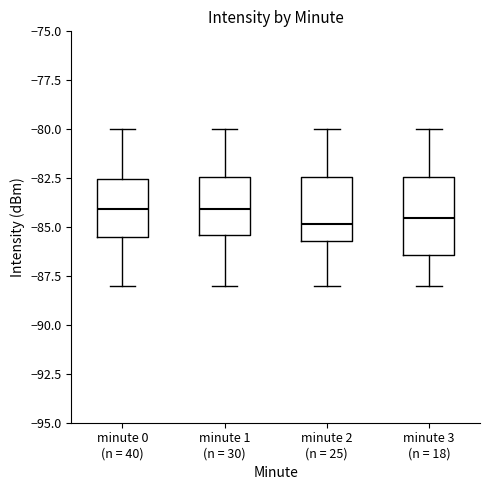

Reading left to right, transcribe this box plot: for each box, give where its median line is, the range the box spans, and where its two whiskers end, as read against the y-axis. The values are not printed on the chart, so give them approximately, as read against the axis.

minute 0 (n = 40): median -84.0, box -85.5 to -82.5, whiskers -88.0 to -80.0
minute 1 (n = 30): median -84.0, box -85.5 to -82.5, whiskers -88.0 to -80.0
minute 2 (n = 25): median -85.0, box -85.5 to -82.5, whiskers -88.0 to -80.0
minute 3 (n = 18): median -84.5, box -86.5 to -82.5, whiskers -88.0 to -80.0